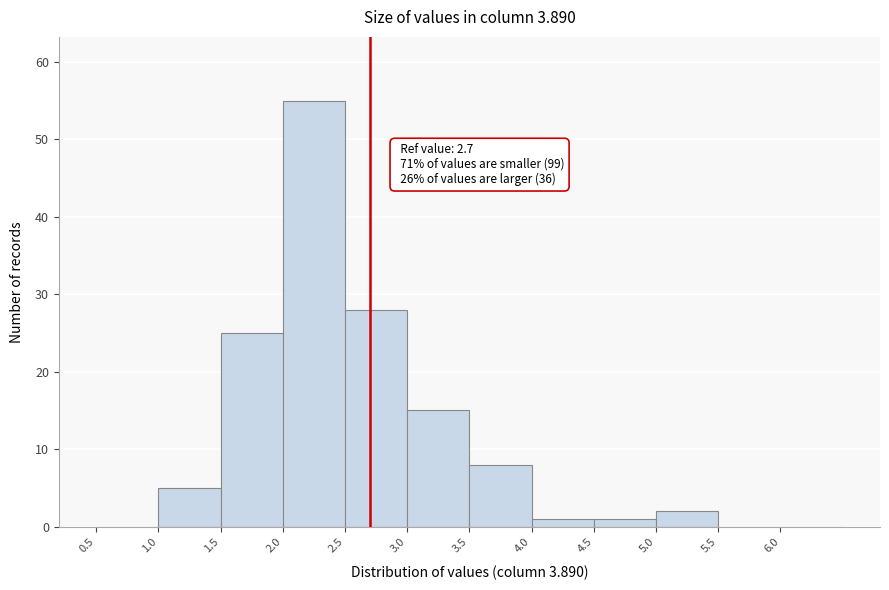

Over which range of the x-axis is the bar tallest?

2.0 to 2.5